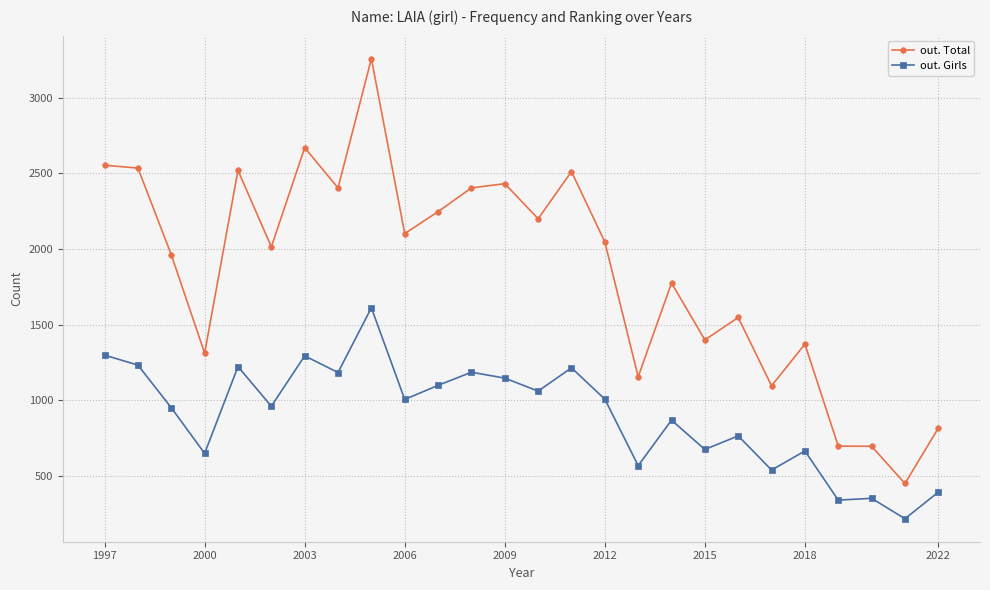

What is the difference between the maximum and minimum values in the out. Girls series?

1395